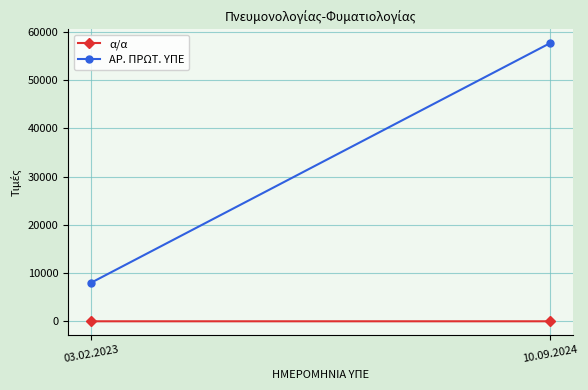

Reading left to right, what are all the values shown in this chart?

α/α: 1	2
ΑΡ. ΠΡΩΤ. ΥΠΕ: 7988	57663